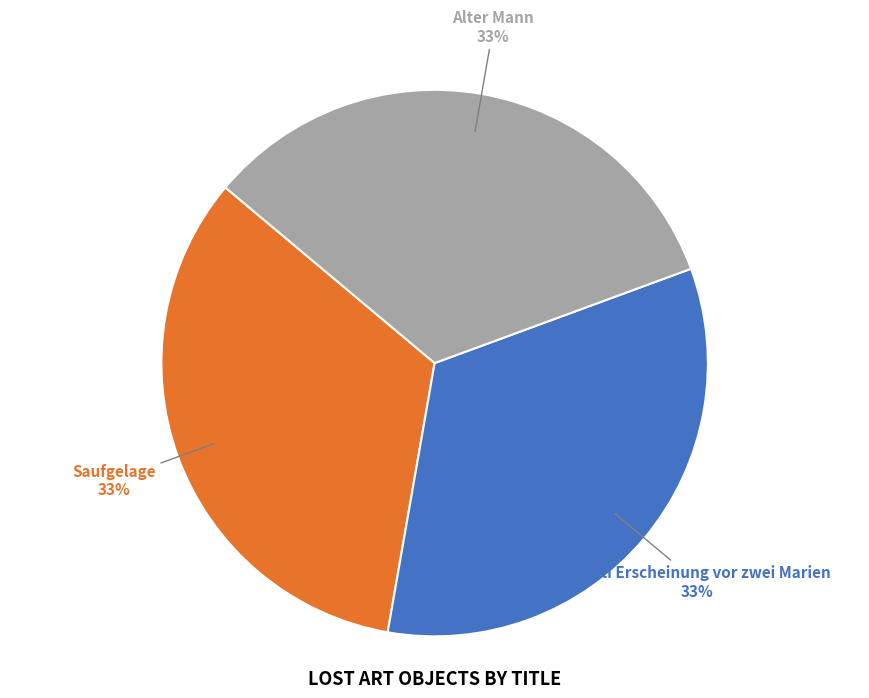

To the nearest percent, what portion does Christi Erscheinung vor zwei Marien represent?

33%